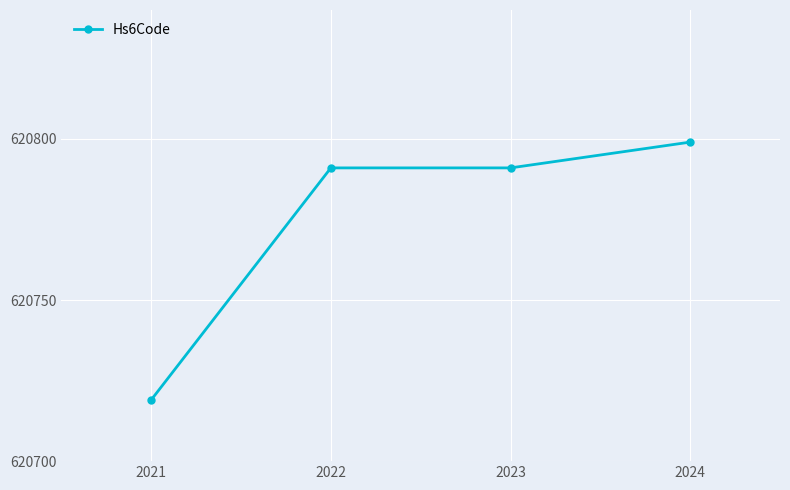

The chart shows a value of 212906 at 2022. True or false?

False